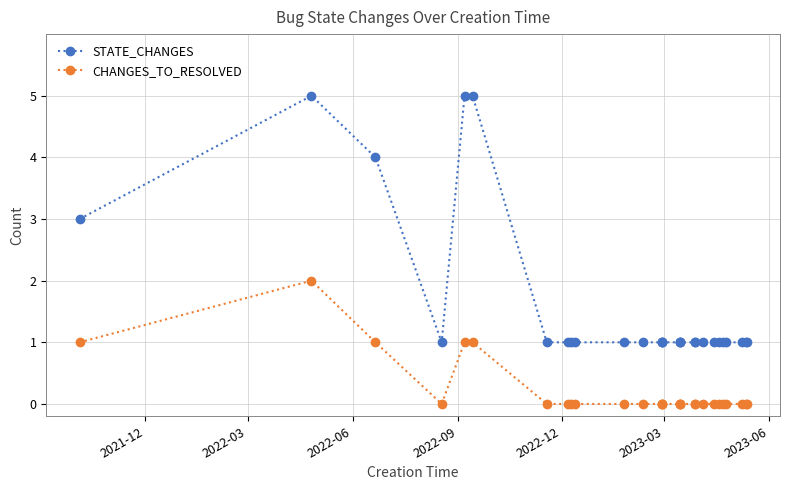

The STATE_CHANGES series shows 0 at 21. True or false?

False